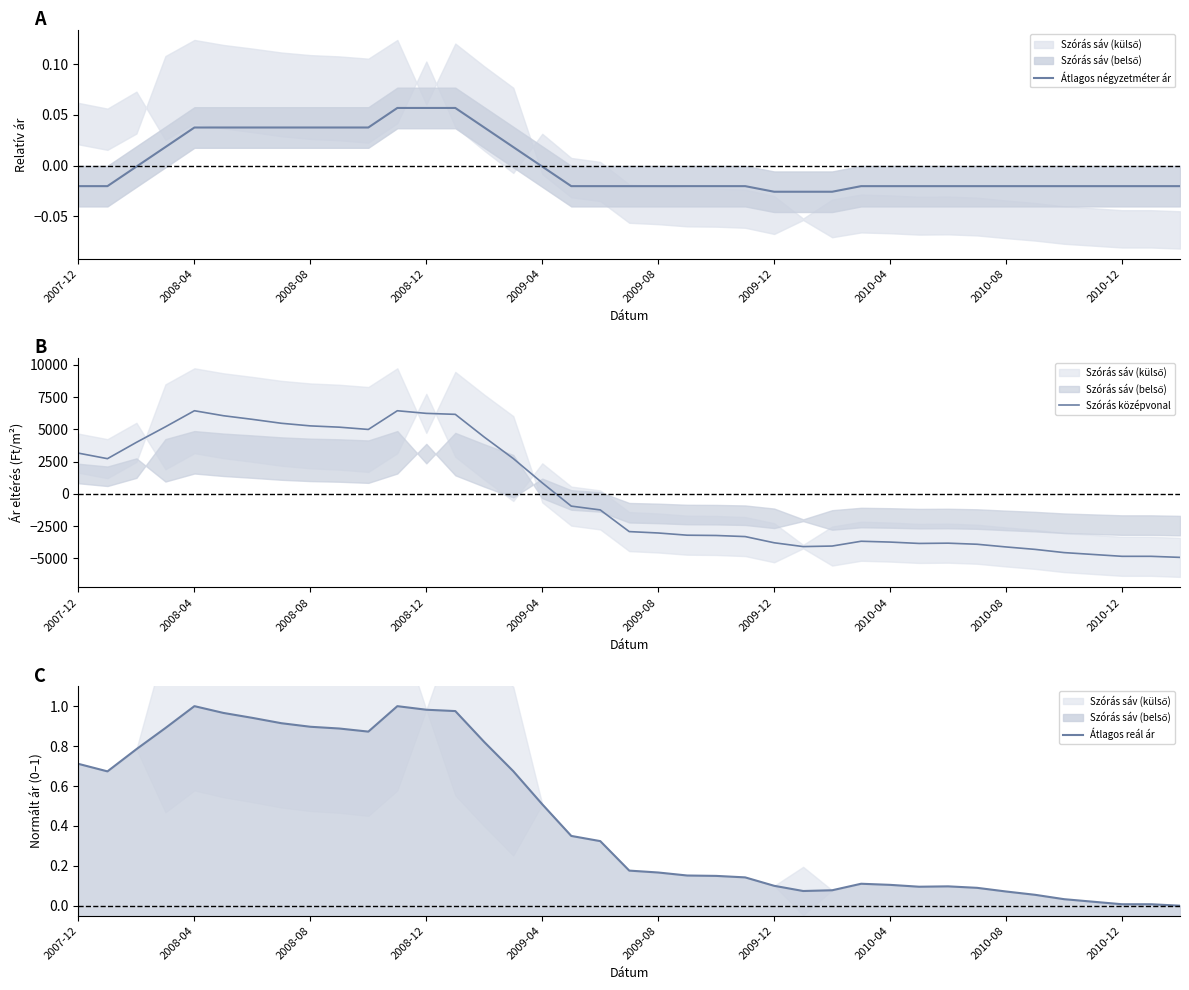

Is it true that Átlagos négyzetméter ár equals -0.0 at 35?

False